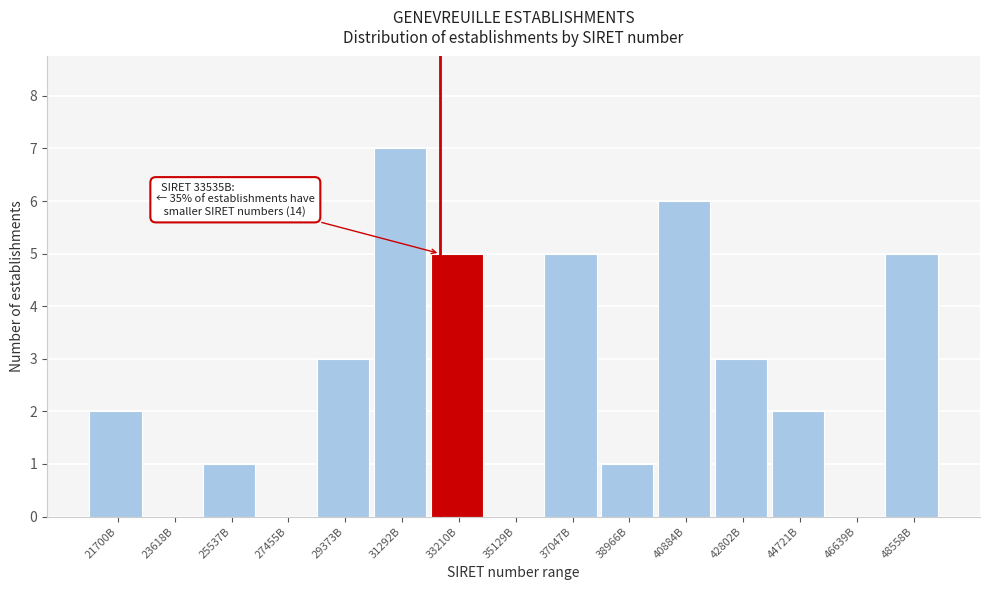

Reading left to right, list all the values displayed in this chart.

21700B=2	23618B=0	25537B=1	27455B=0	29373B=3	31292B=7	33210B=5	35129B=0	37047B=5	38966B=1	40884B=6	42802B=3	44721B=2	46639B=0	48558B=5